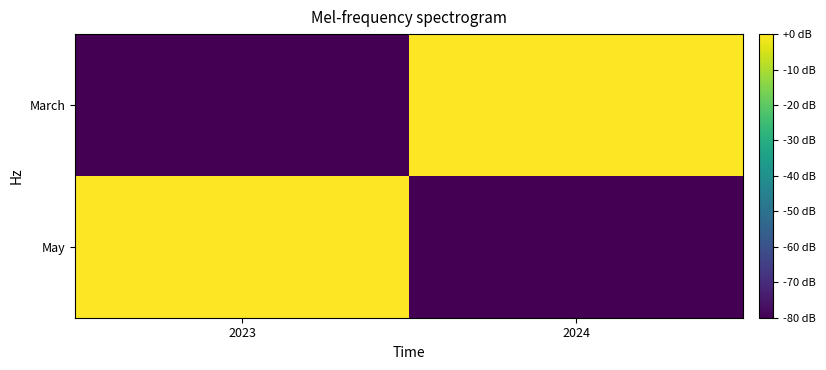

What is the total value across all series at 2023?

-80